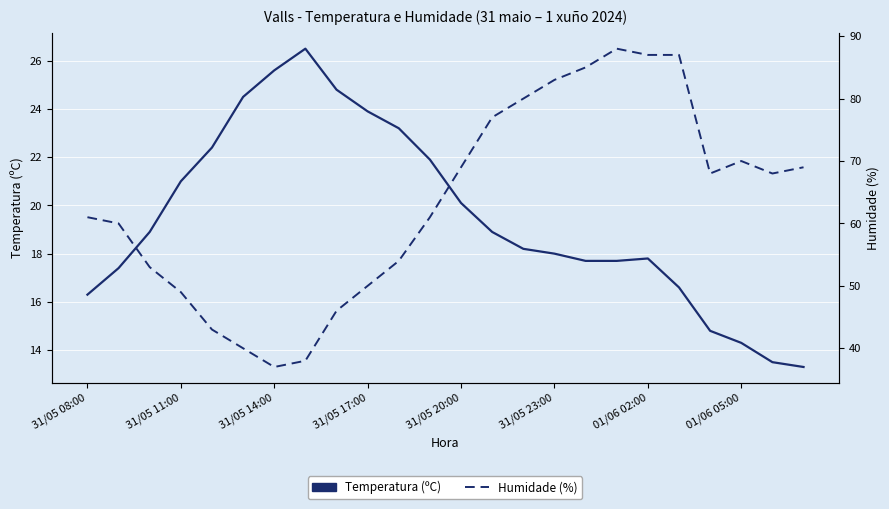

What is the sum of all Humidade (%) values?

1523.0